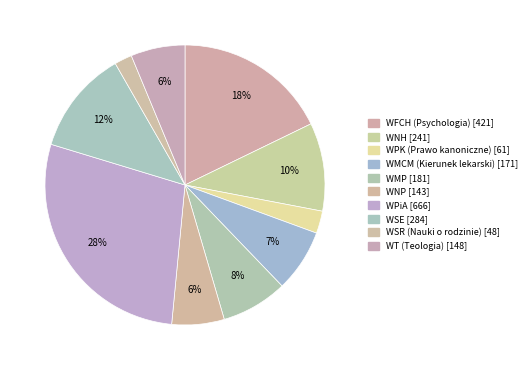

How many slices are in this pie chart?

10